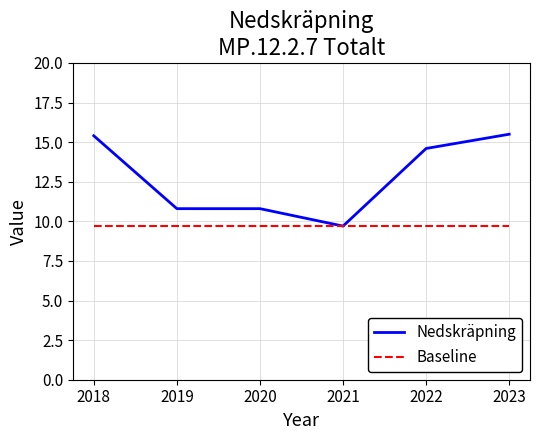

What is the highest value of the Nedskräpning series?

15.5